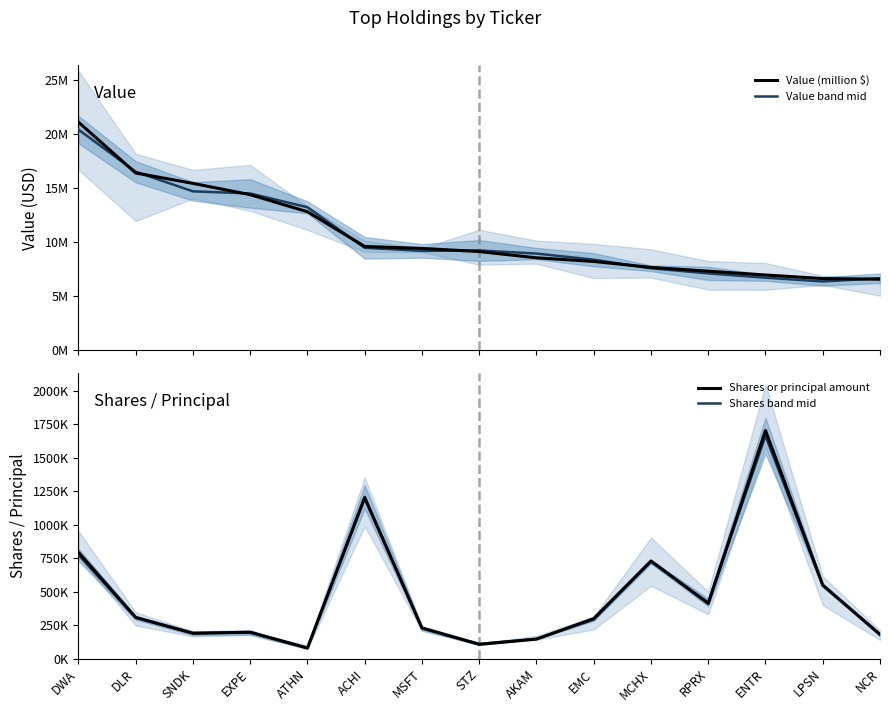

What is the label of the 3rd point from the left?

SNDK